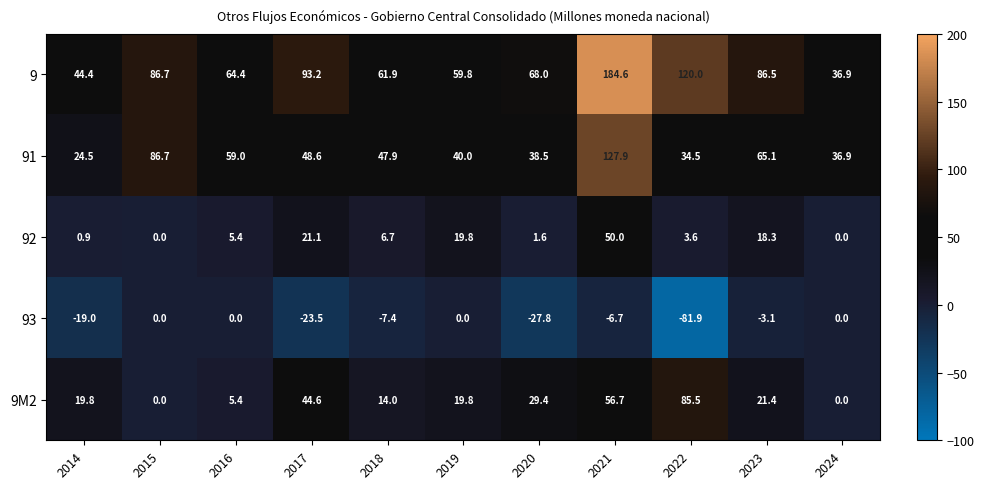

What is the sum of all 92 values?

127.4